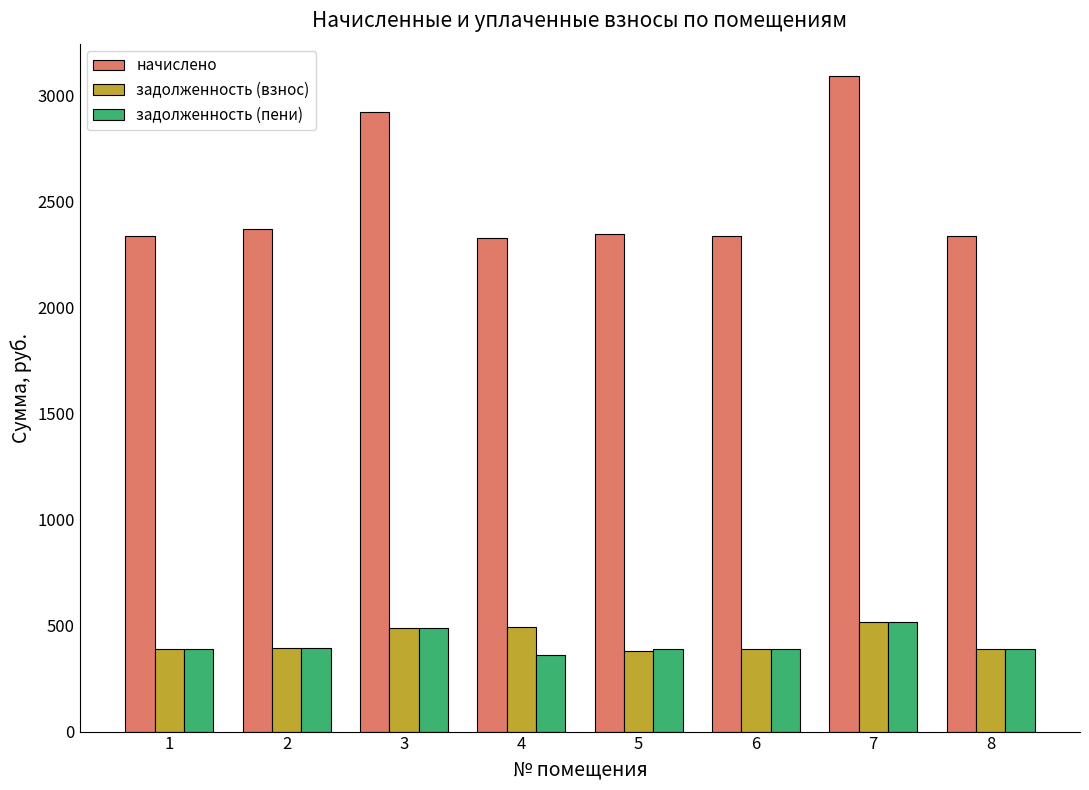

At which category is the sum across all series the highest?

7